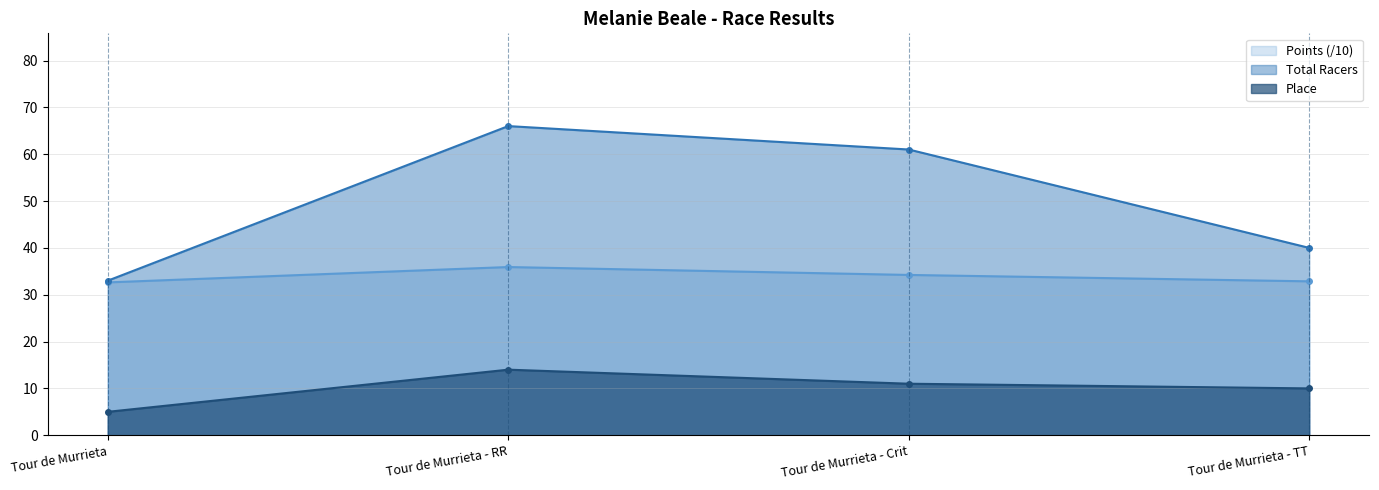

What is the label of the 1st point from the right?

Tour de Murrieta - TT